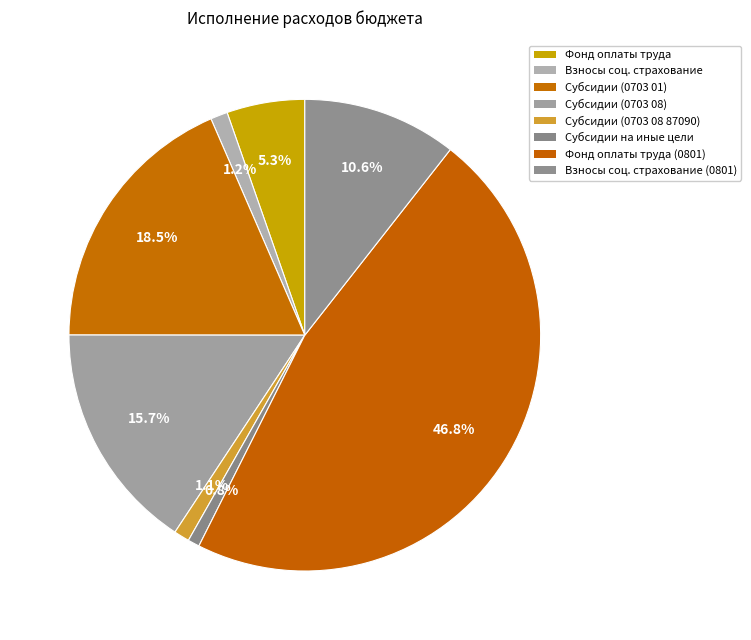

How many segments does this pie chart have?

8